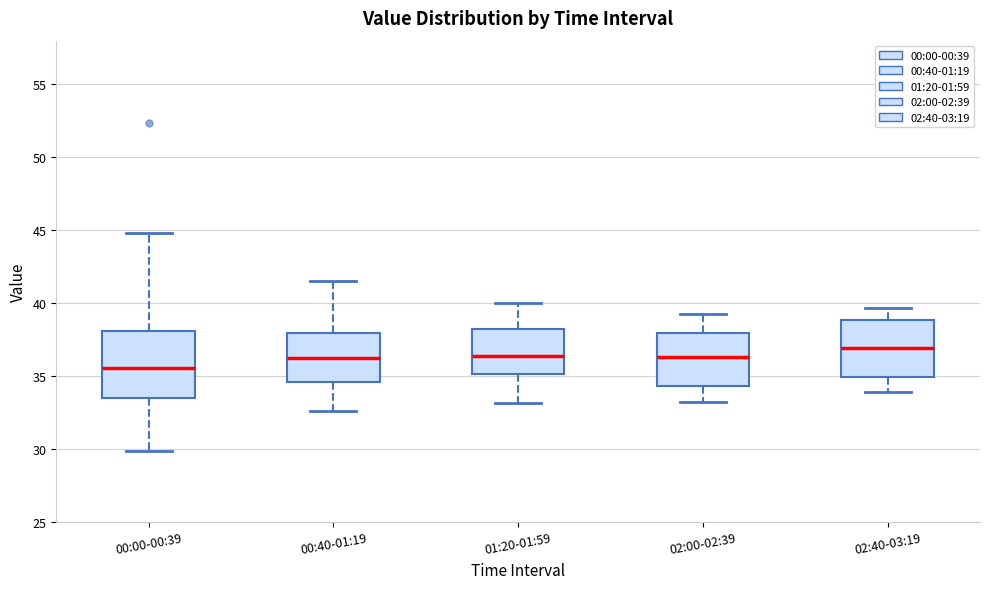

Comparing the boxes themselves (not the whiskers), which one is the tallest?

00:00-00:39